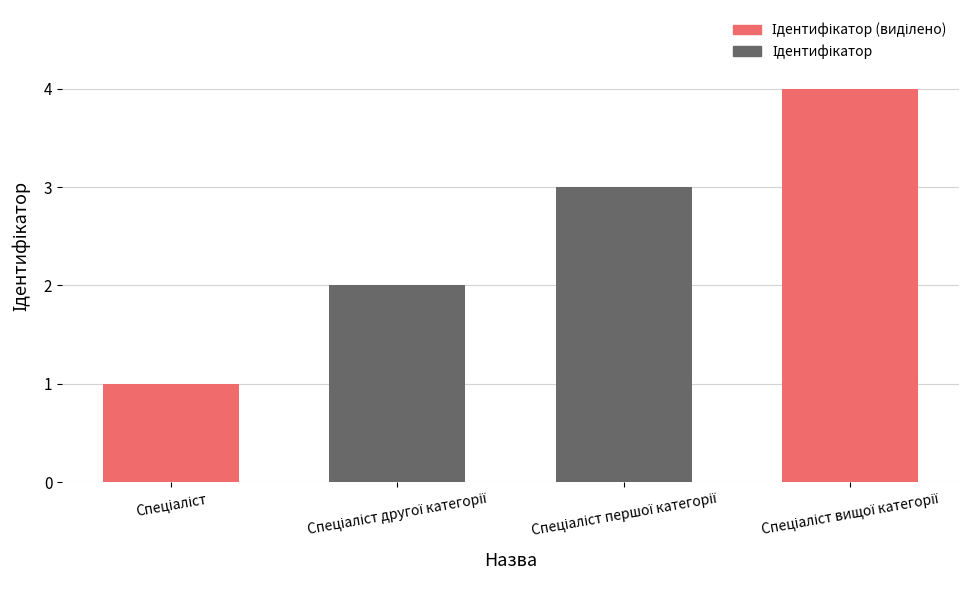

How many values are between 2 and 4?

3